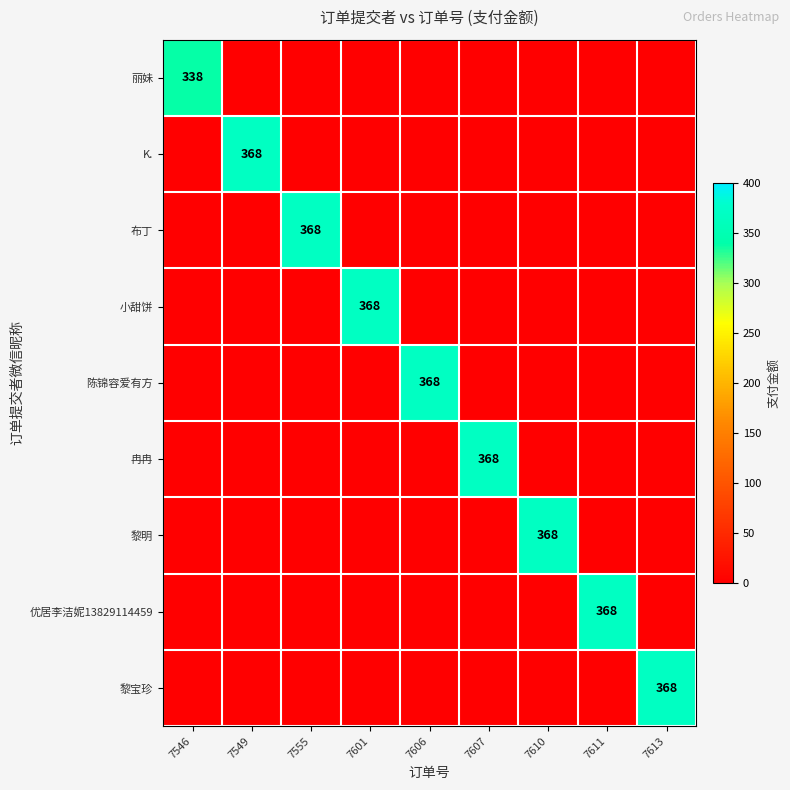

At which label is 冉冉 closest to 184?

7546